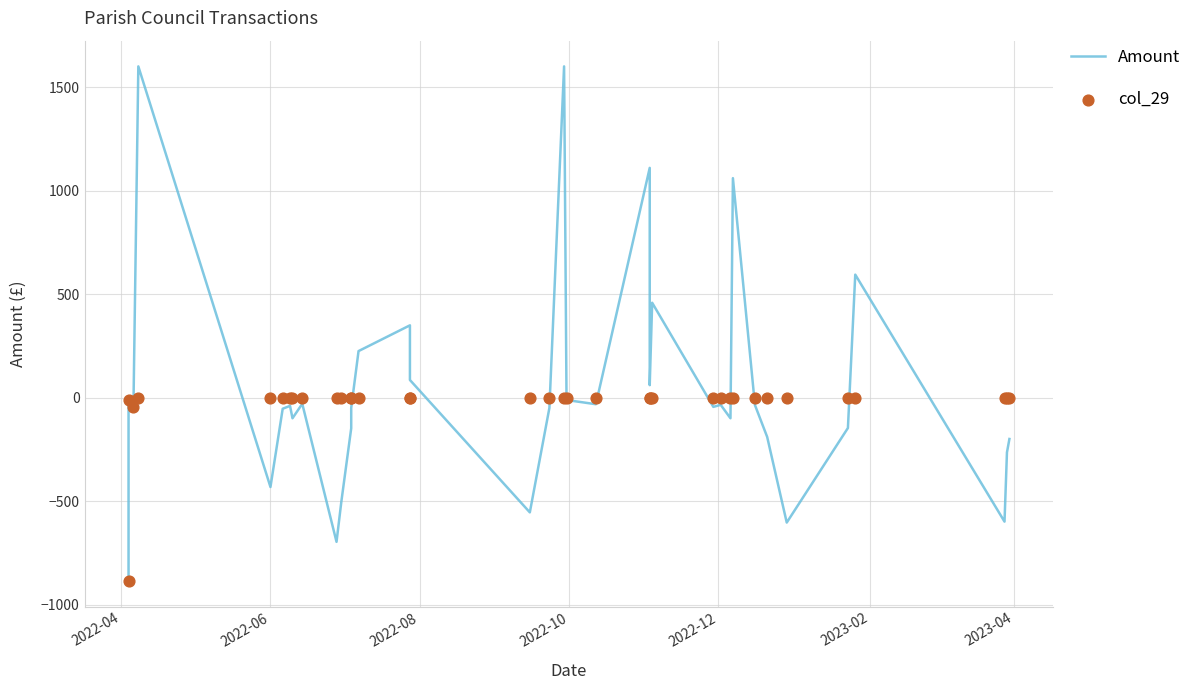

What are all the series names shown in the legend?

Amount, col_29